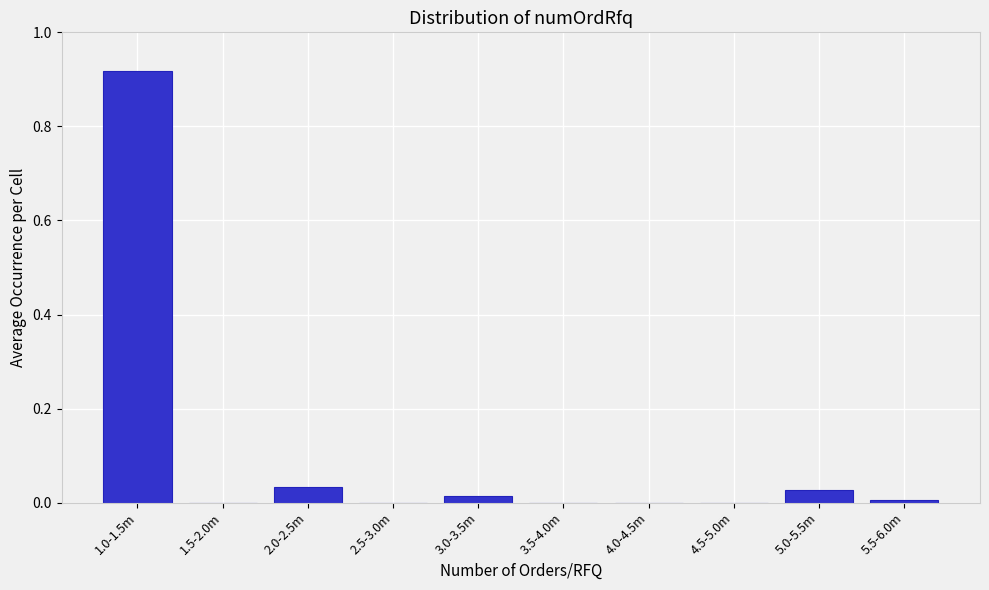

Which has a higher value, 1.0-1.5m or 1.5-2.0m?

1.0-1.5m